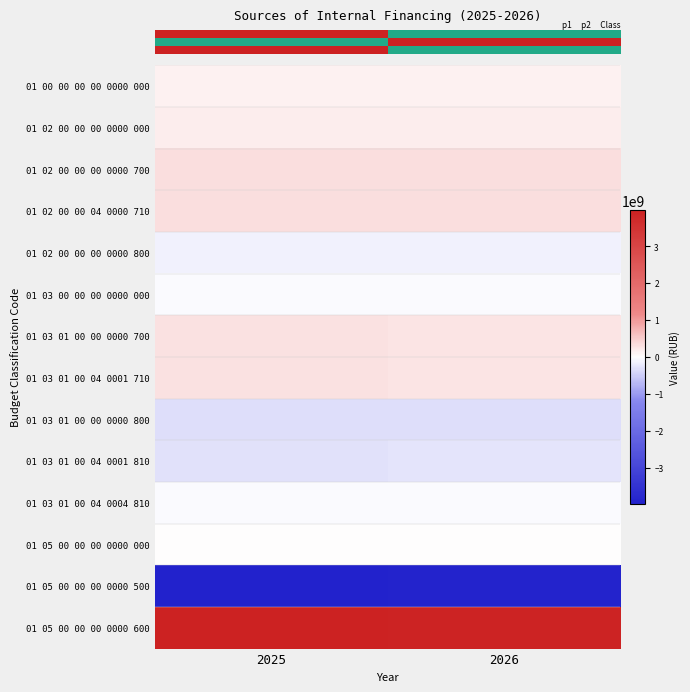

Which category has the highest value across all series?

2025